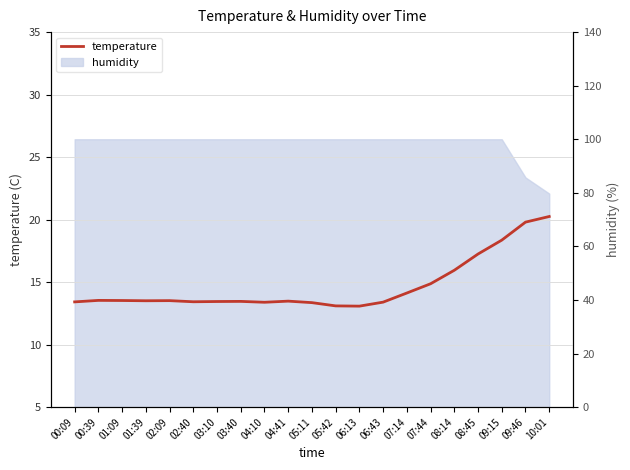

Where is the data nearest to the value 16?

08:14